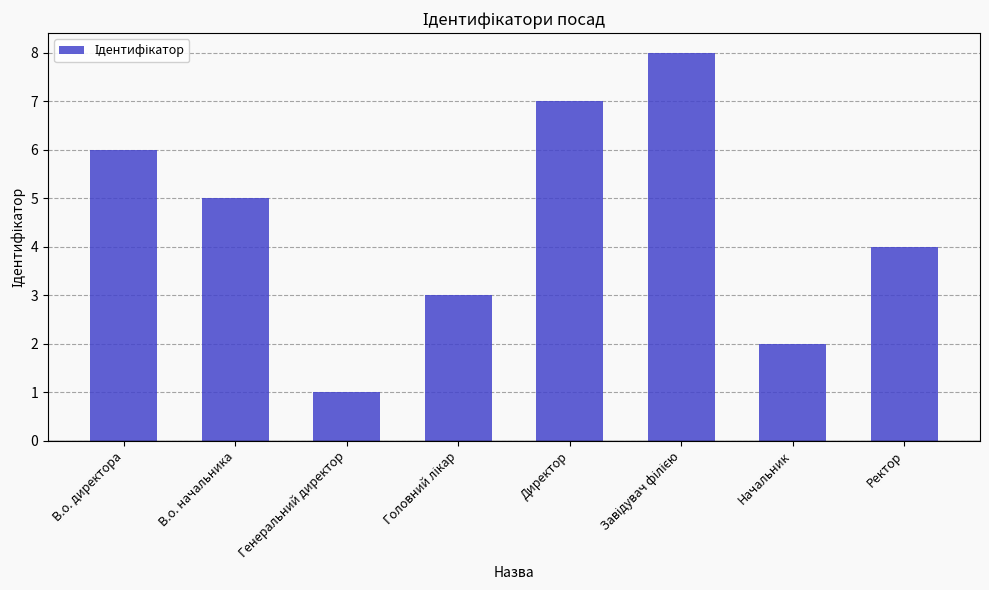

What is the sum of the values at Начальник and Директор?

9